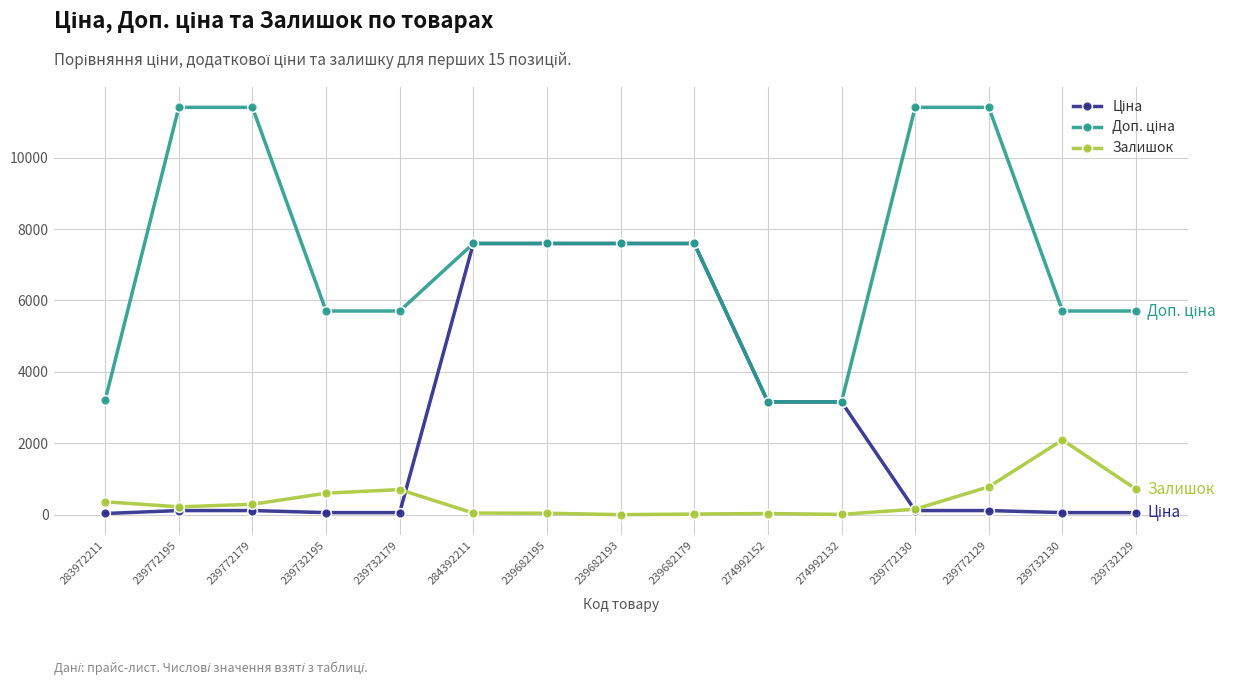

What is the greatest value displayed?

11410.0